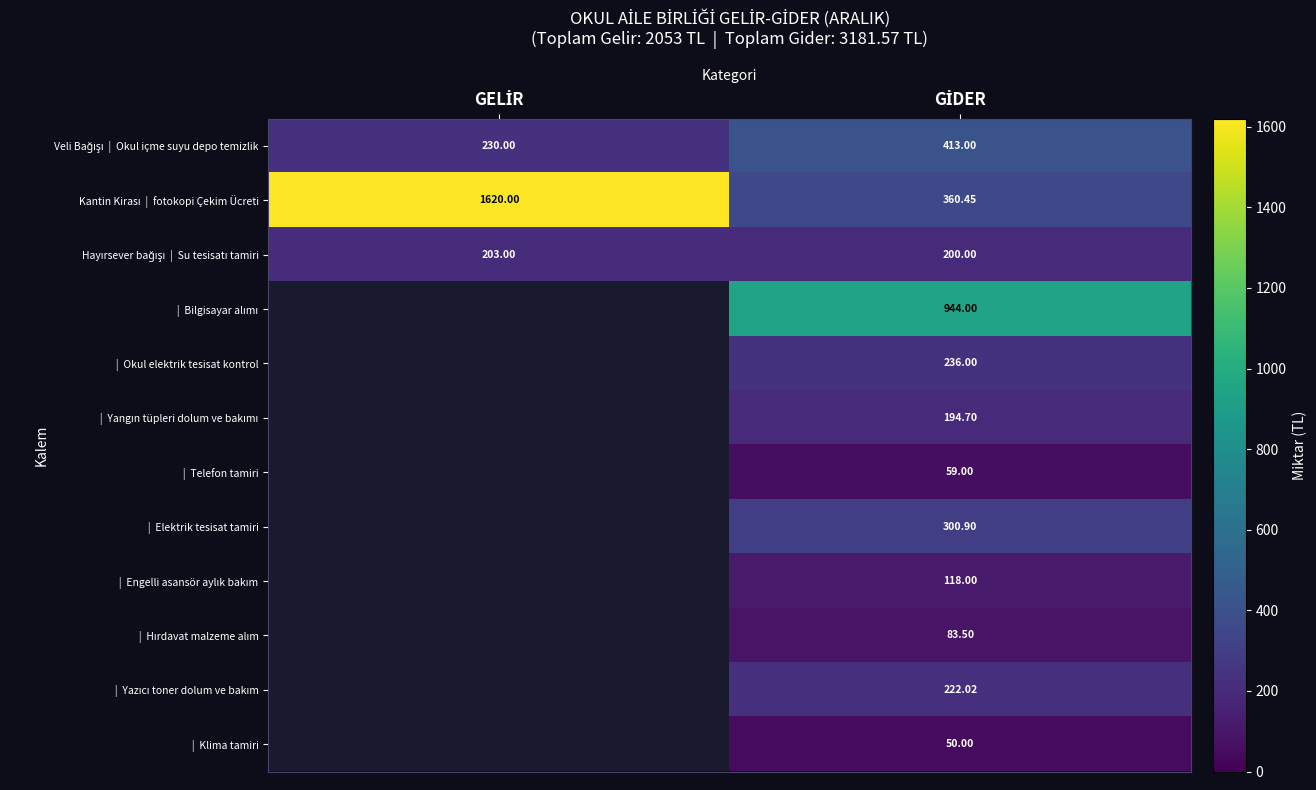

What is the total value across all series at GİDER?

3181.6